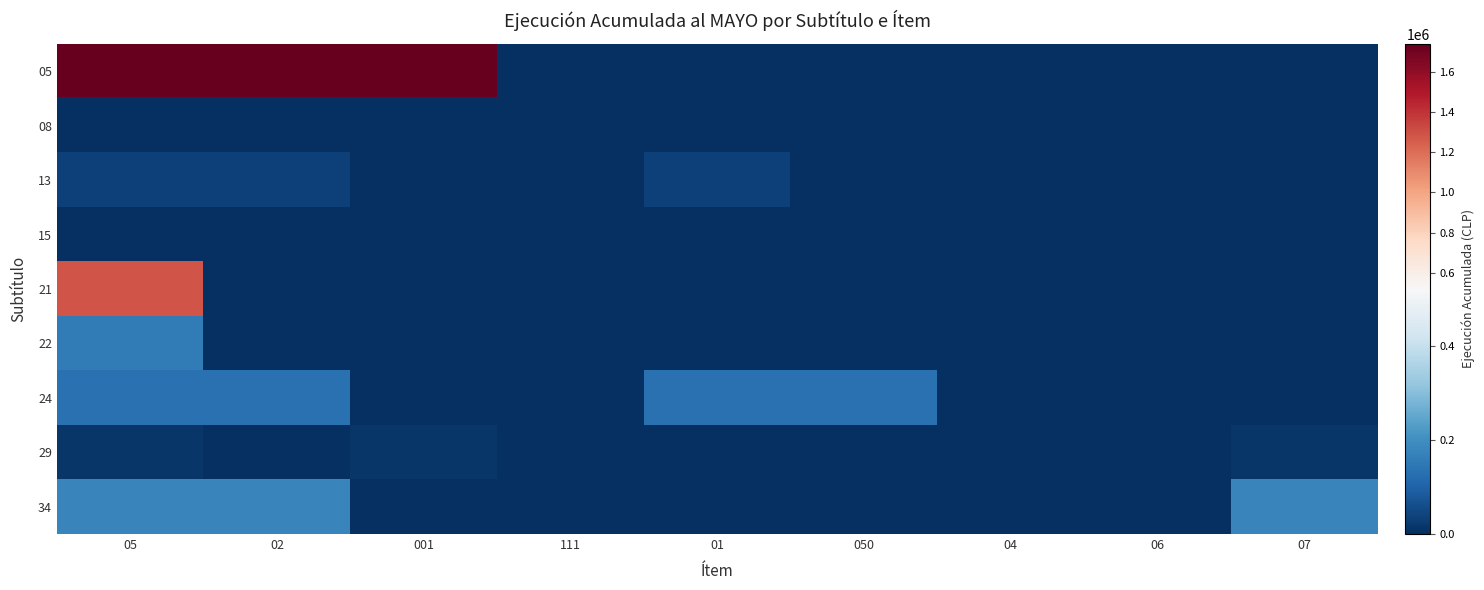

Which series has the largest total across all categories?

05